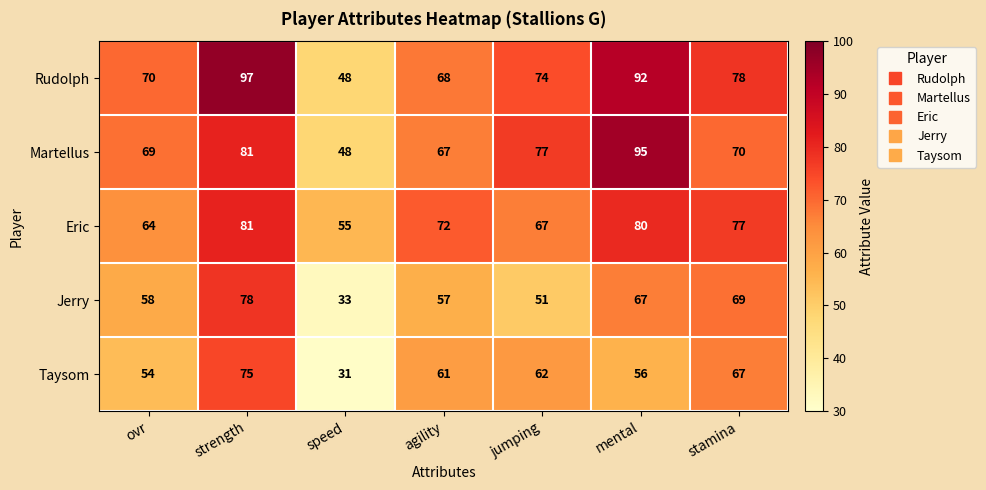

What is the approximate value of Eric at ovr, to the nearest 5?

65